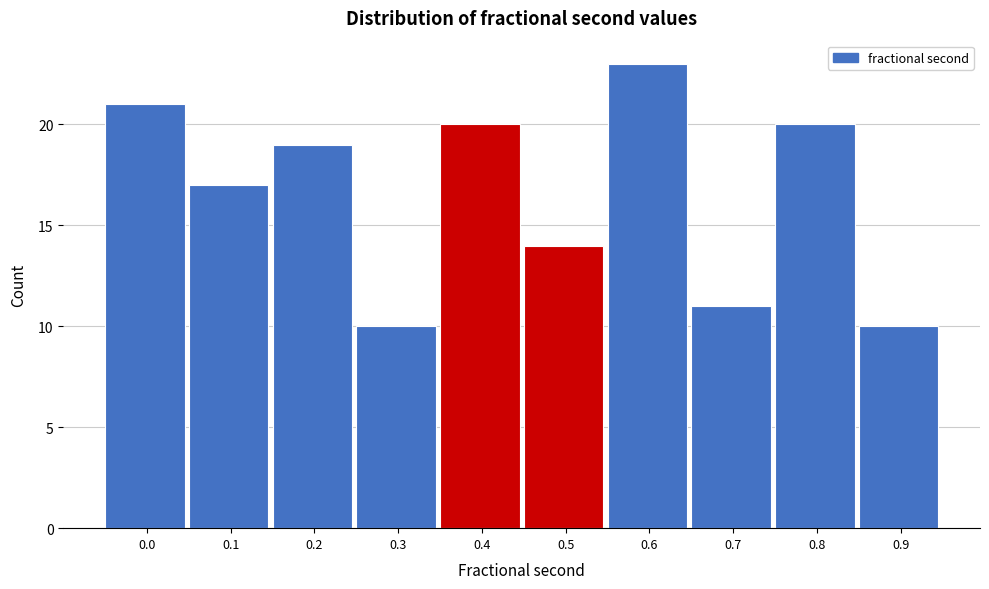

Reading left to right, transcribe all the data shown in this chart.

0.0=21	0.1=17	0.2=19	0.3=10	0.4=20	0.5=14	0.6=23	0.7=11	0.8=20	0.9=10